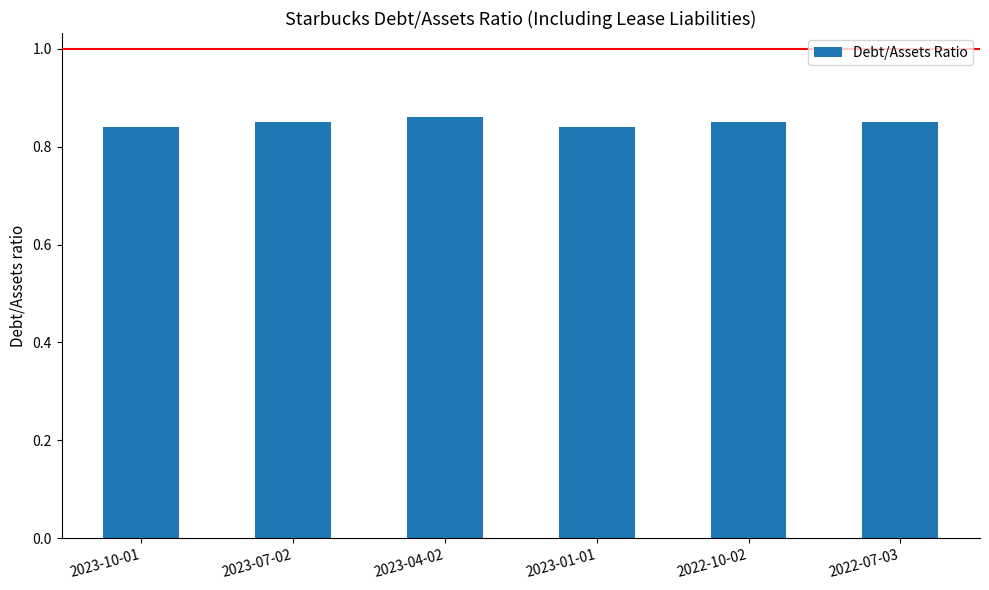

The value at 2022-10-02 is 1.2. True or false?

False